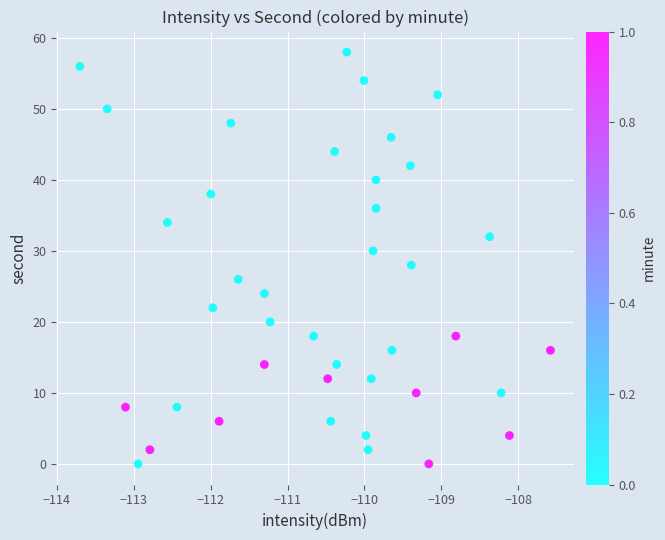

What is the range of Y values (max minus min)?

58